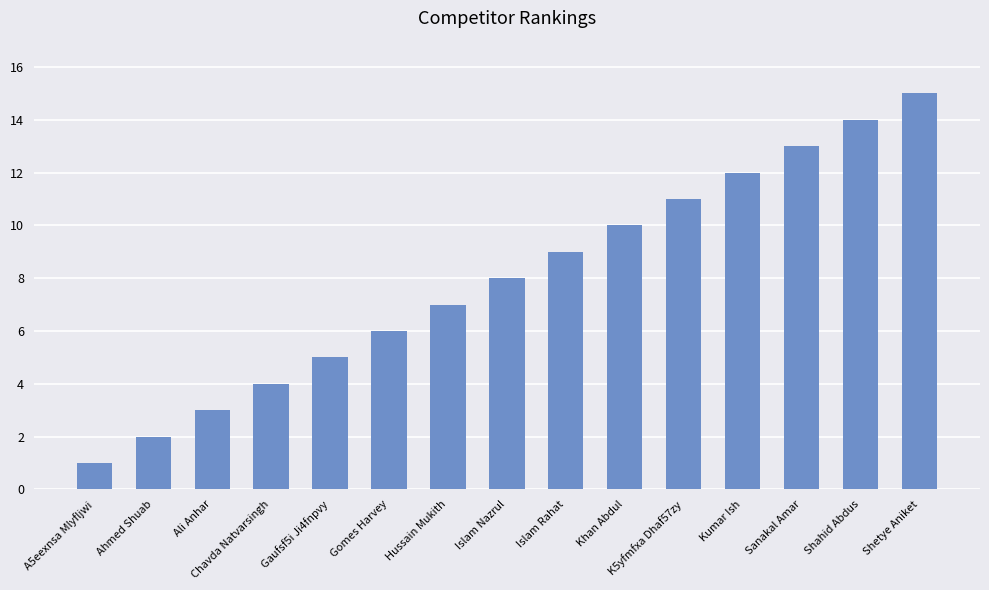

Read the value at Shetye Aniket.

15